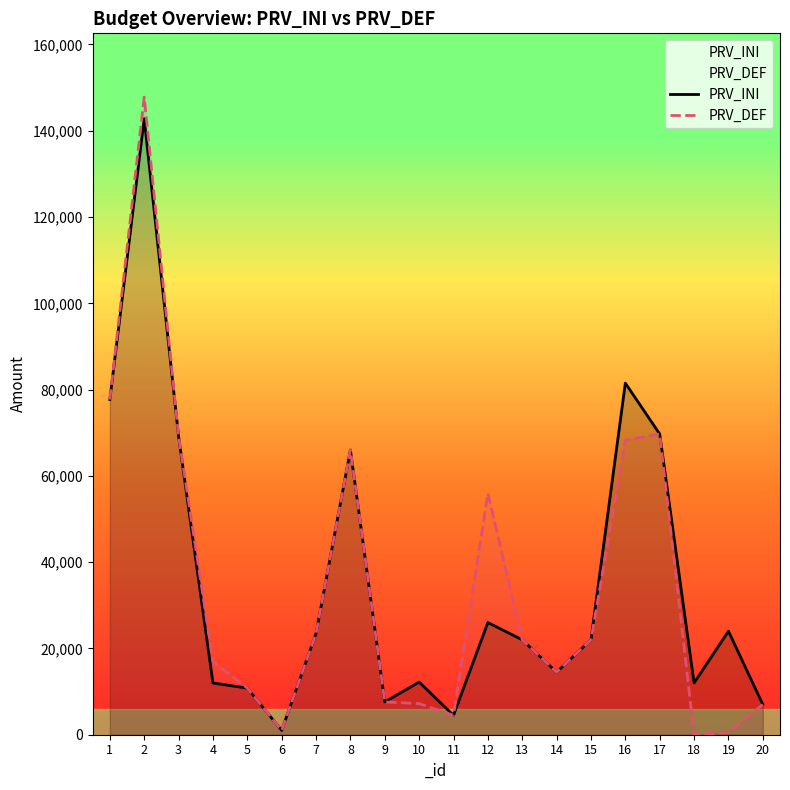

True or false: PRV_DEF and PRV_INI intersect in this chart.

False